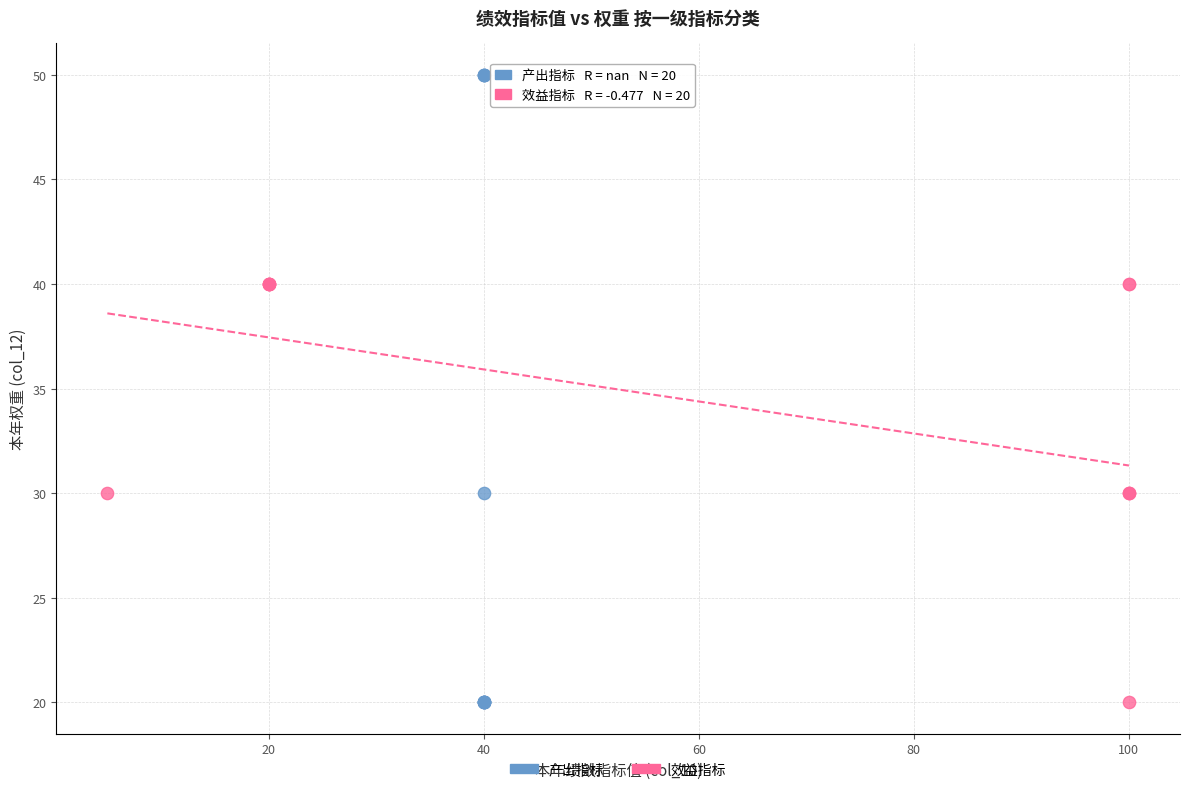

Which series reaches the maximum Y coordinate?

产出指标